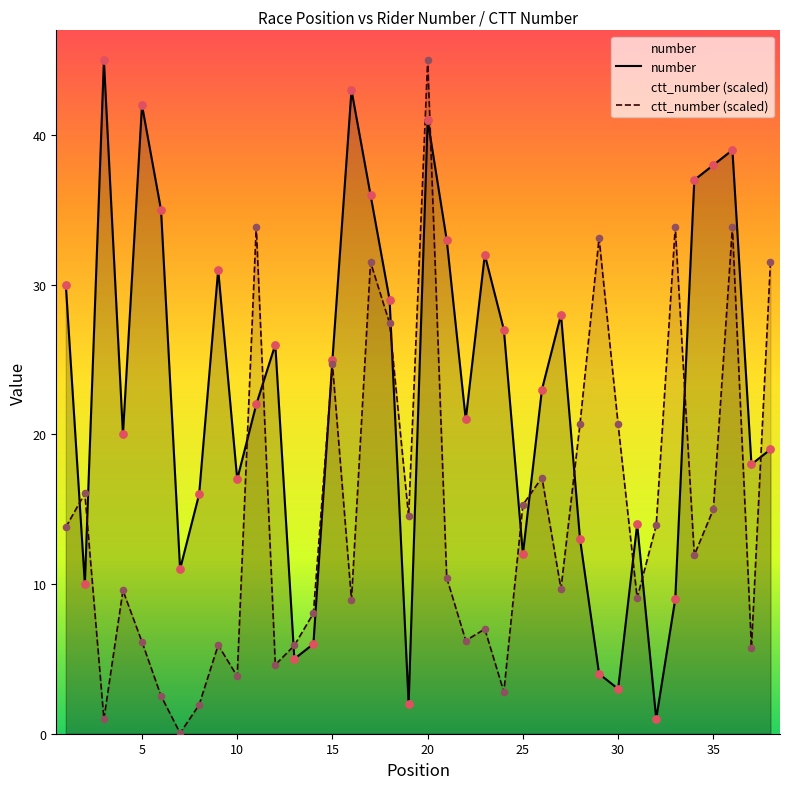

At which category is the sum across all series the highest?

20